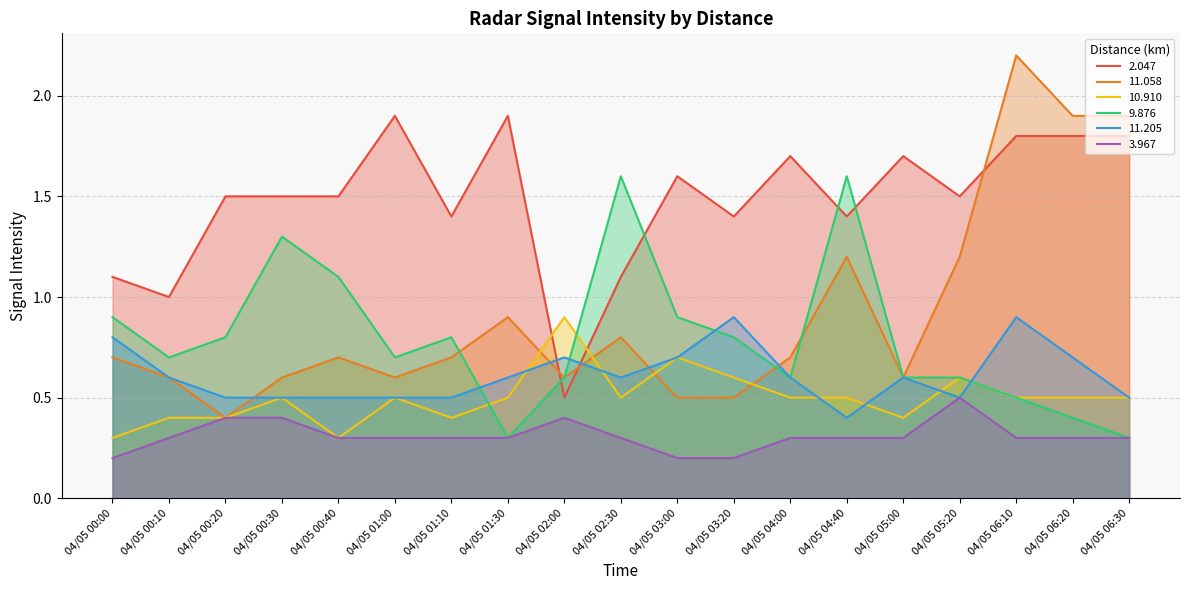

Which series has the largest total across all categories?

2.047